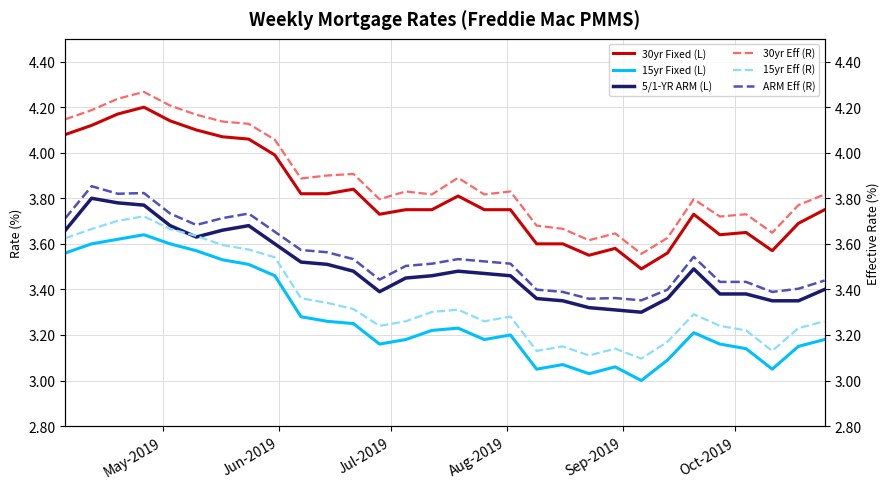

At how many categories does at least one series exceed 3?

30